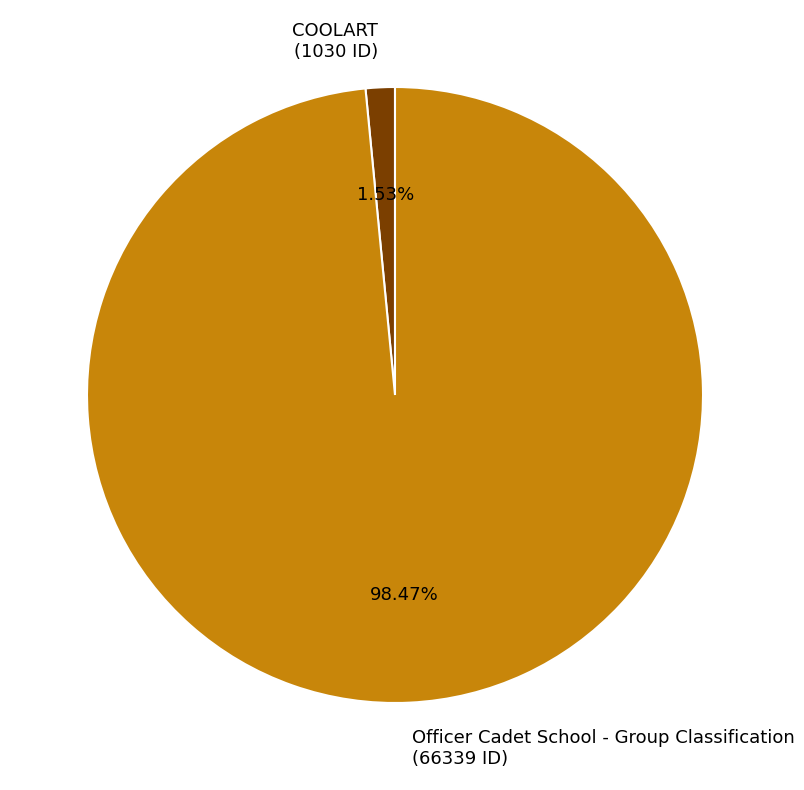

How many slices are in this pie chart?

2